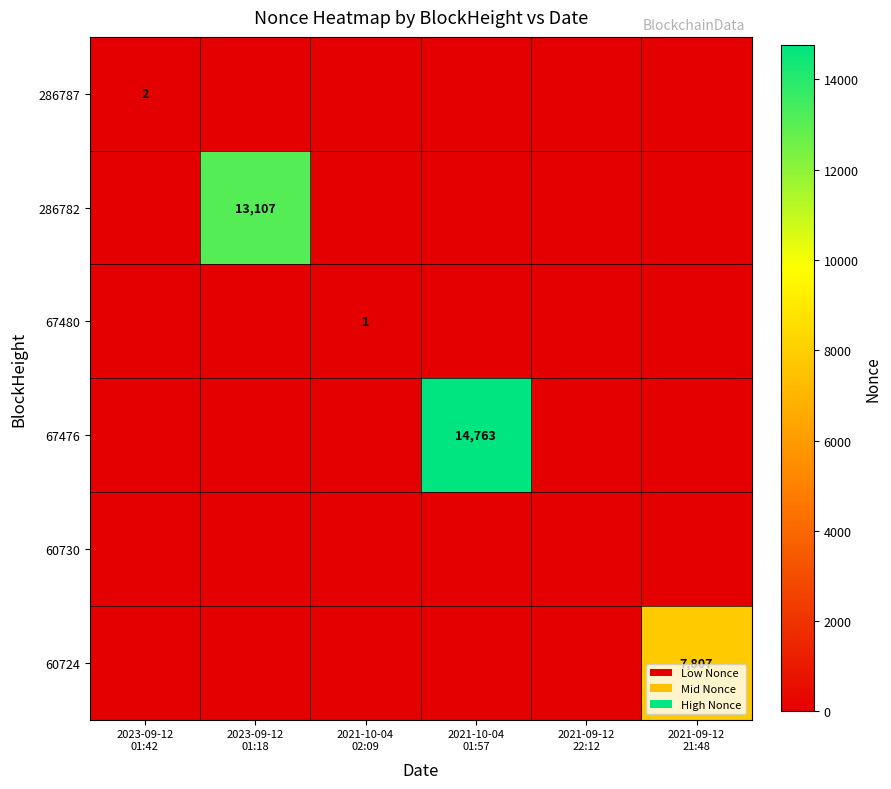

At how many categories does at least one series exceed 4013?

3